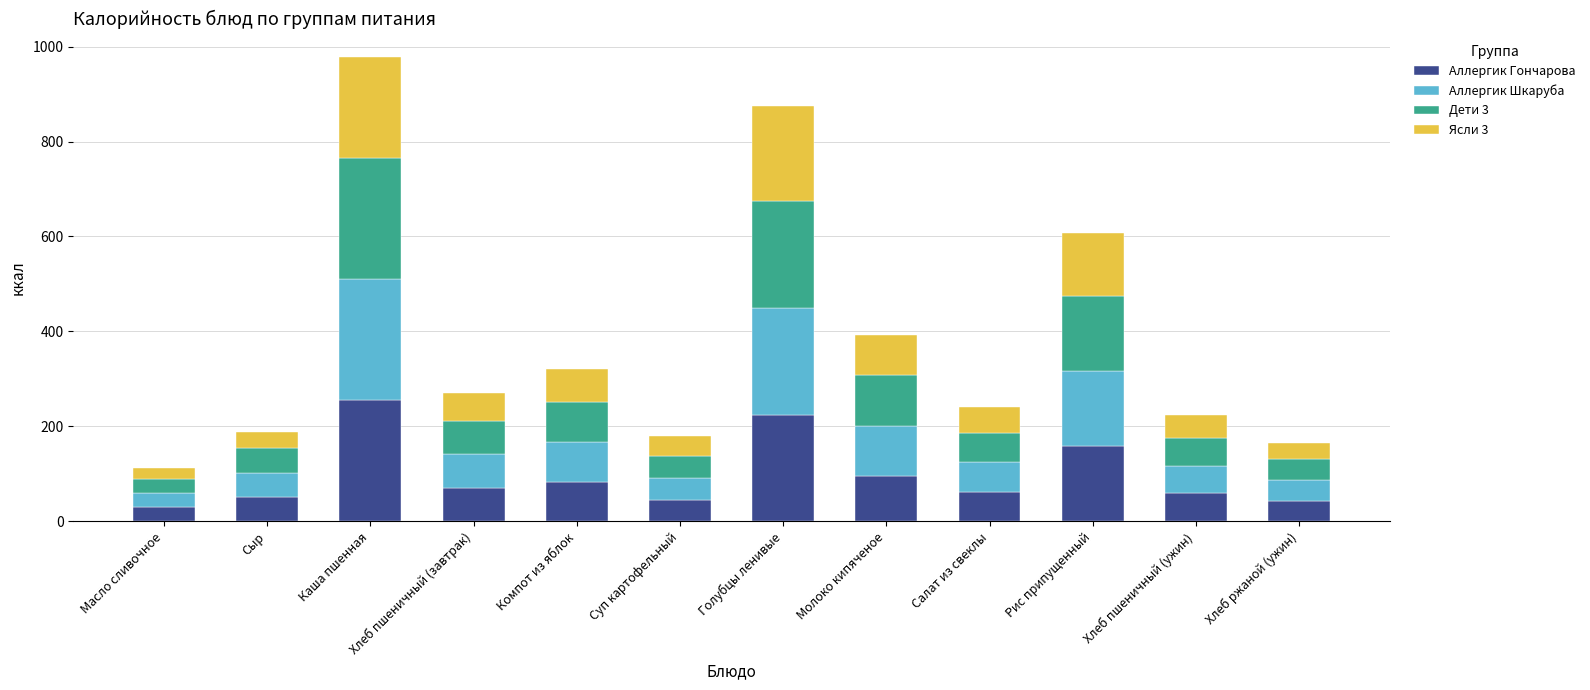

What is the approximate value of Аллергик Гончарова at Масло сливочное?

29.9